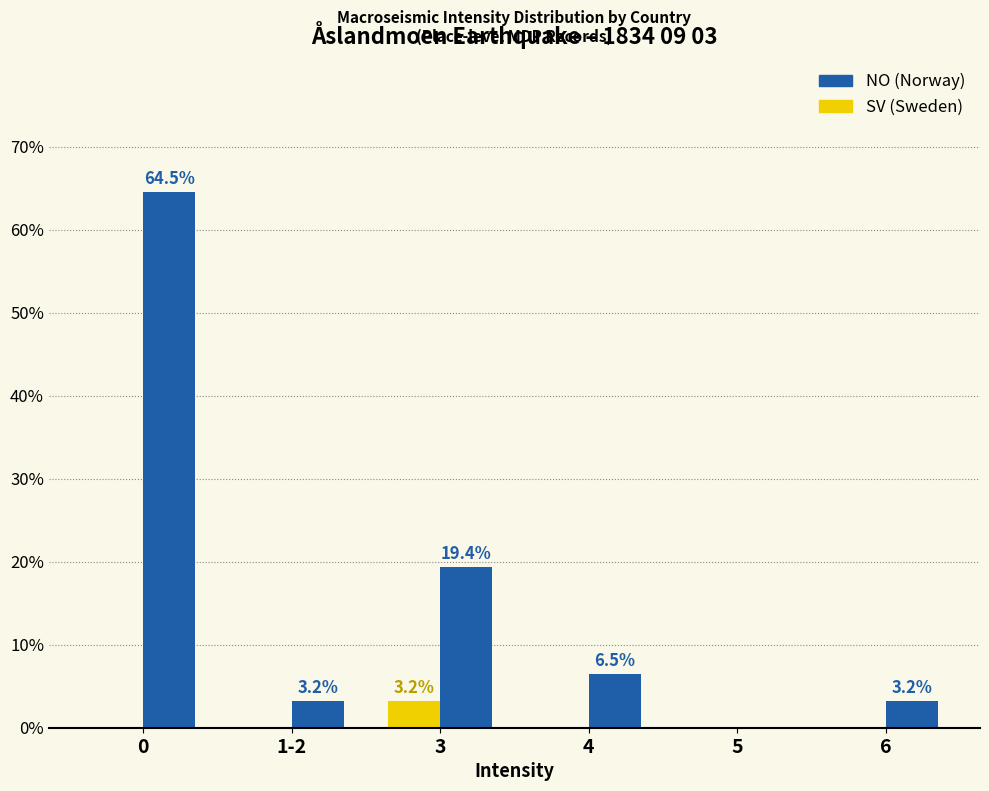

What is the total value across all series at 4?

6.5